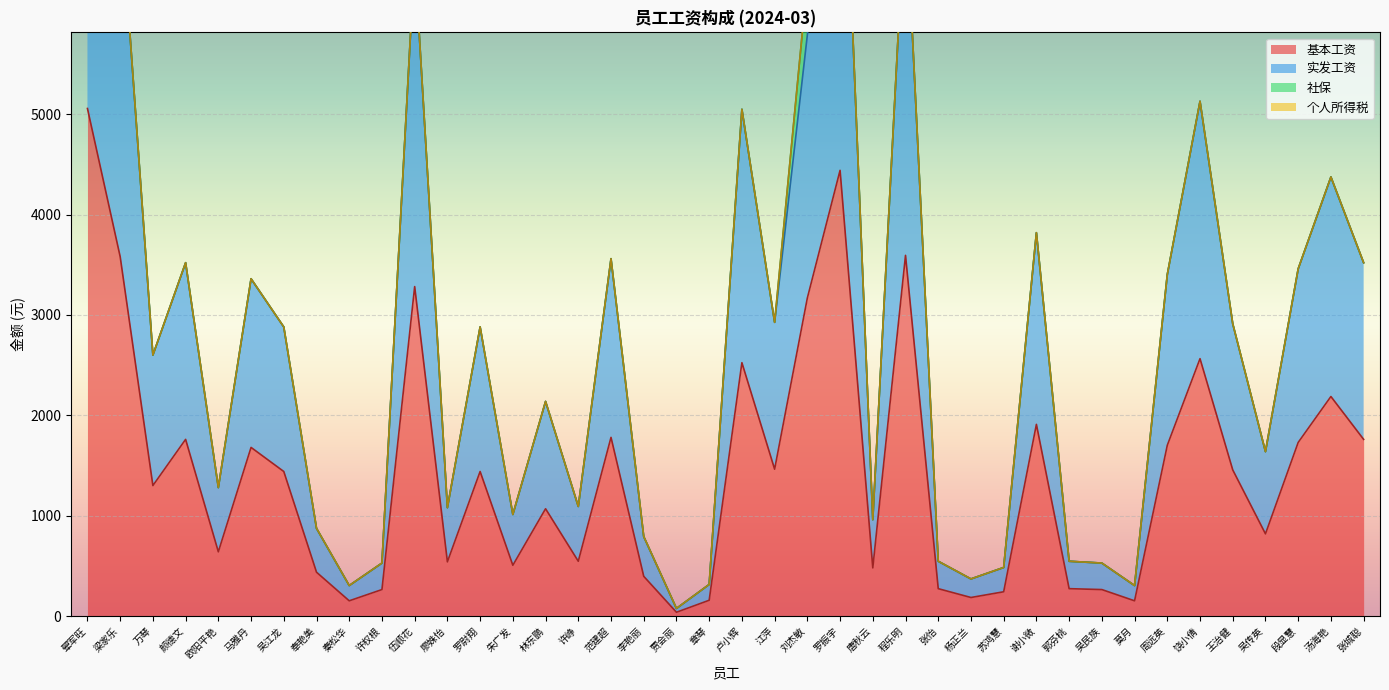

True or false: 实发工资 has more than 1 interior local peaks.

True